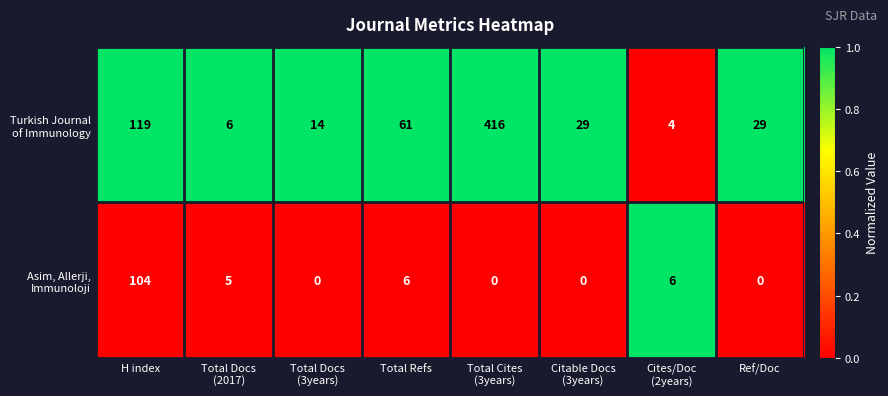

What is the maximum value shown in the chart?

416